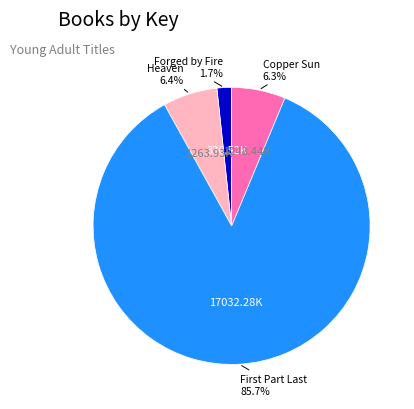

How many segments does this pie chart have?

4